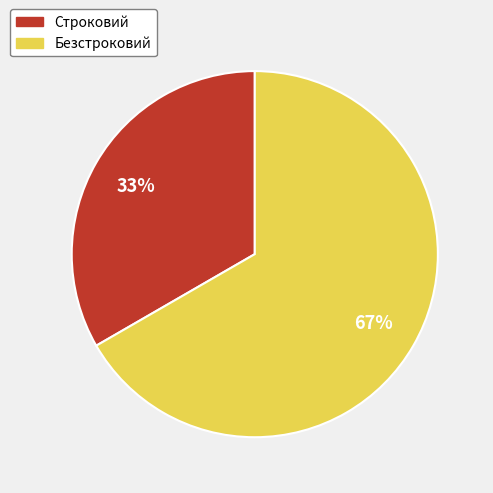

Which slice represents more than half of the pie?

Безстроковий